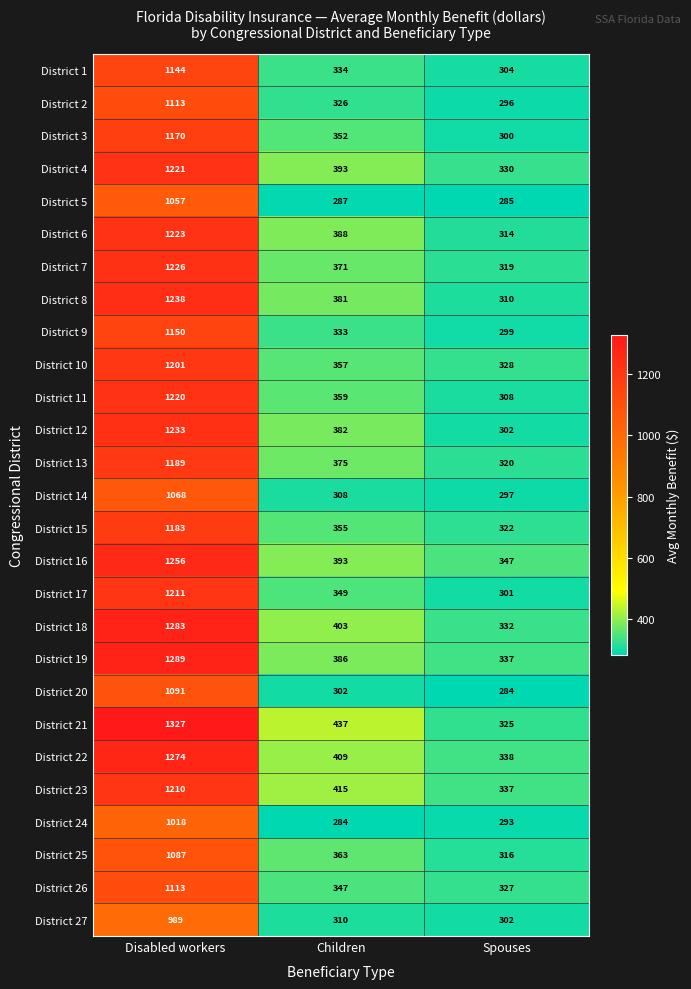

What is the sum of all District 17 values?

1861